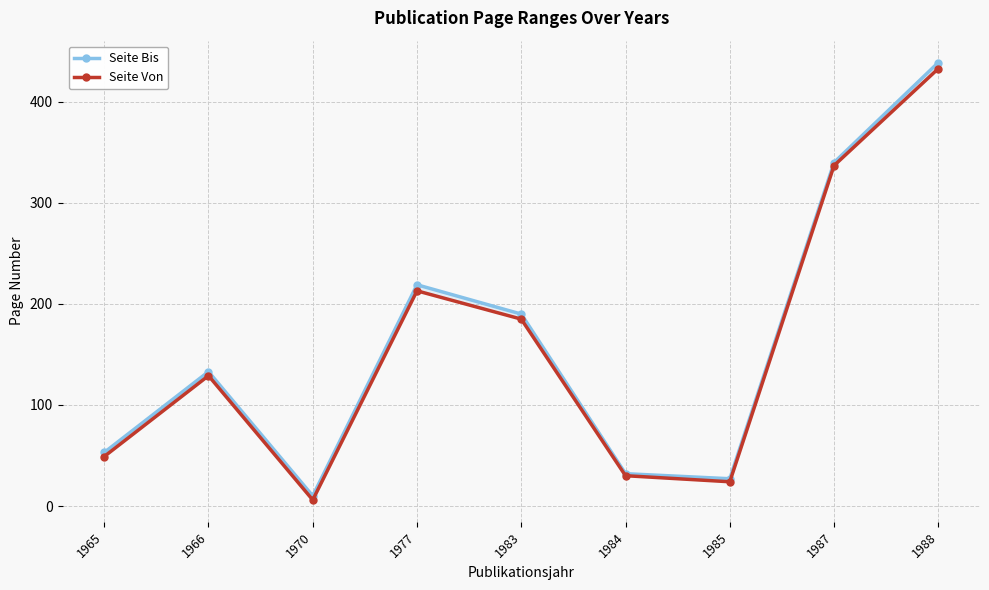

Rank the series by their average value, from highest to lowest.

Seite Bis, Seite Von